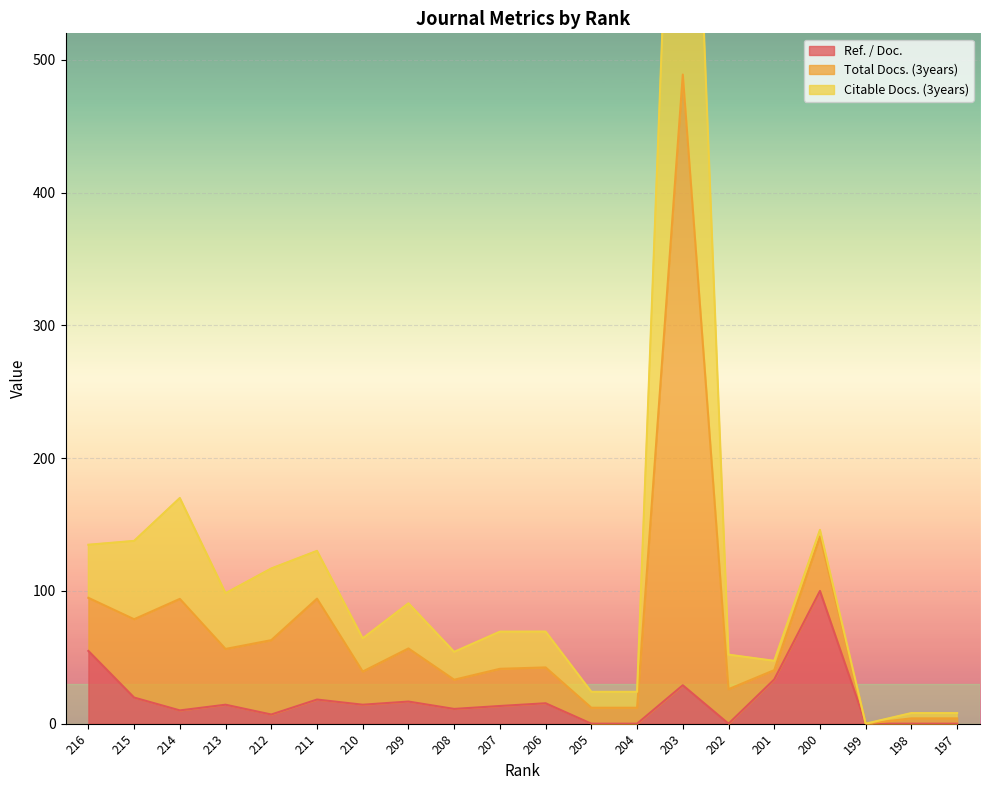

Is it true that Ref. / Doc. equals 7.4 at 201?

False